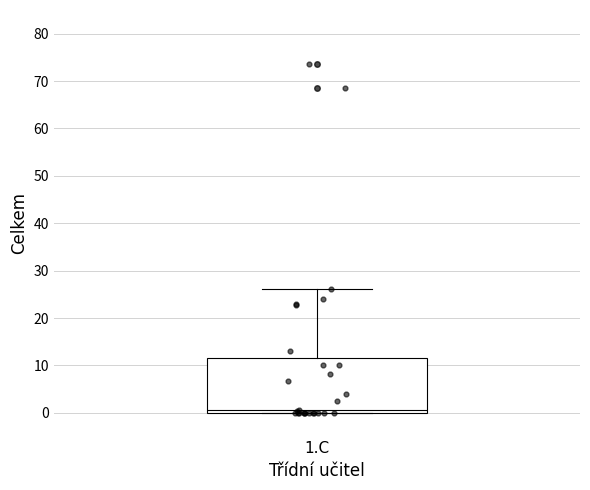

Where does the median line of the box for 1.C sit on the y-axis? The values are not printed on the chart, so give them approximately, as read against the axis.

1